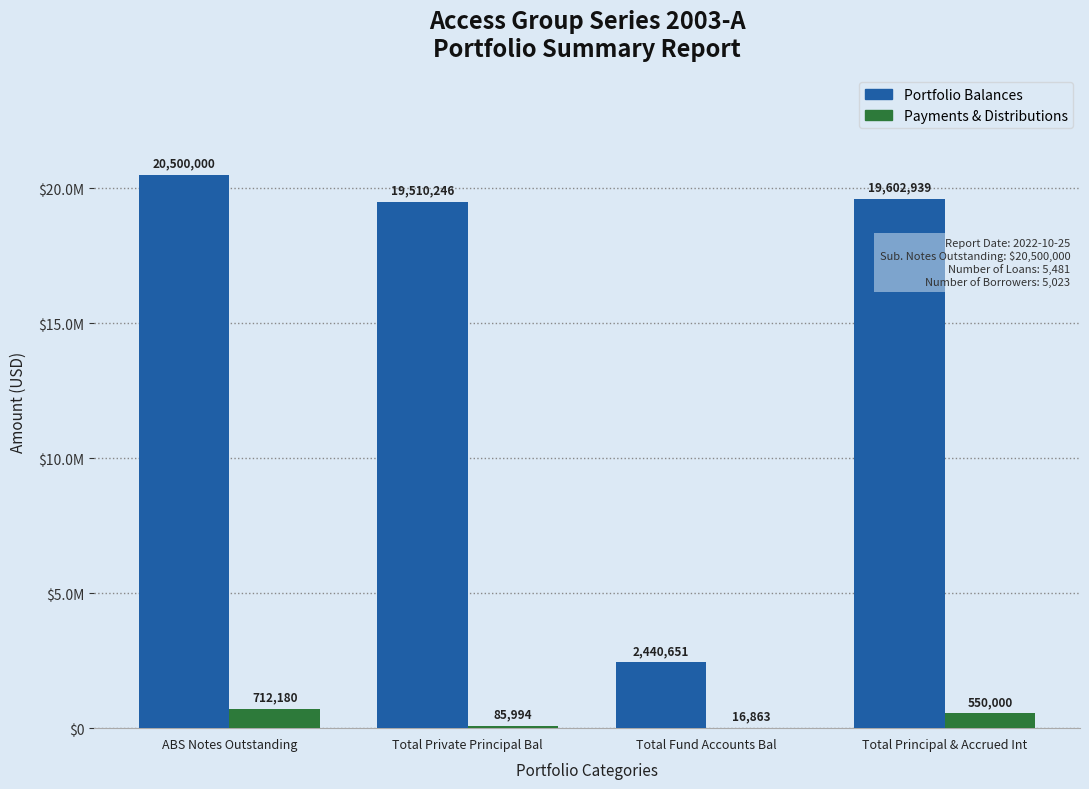

At which category is the sum across all series the highest?

ABS Notes Outstanding